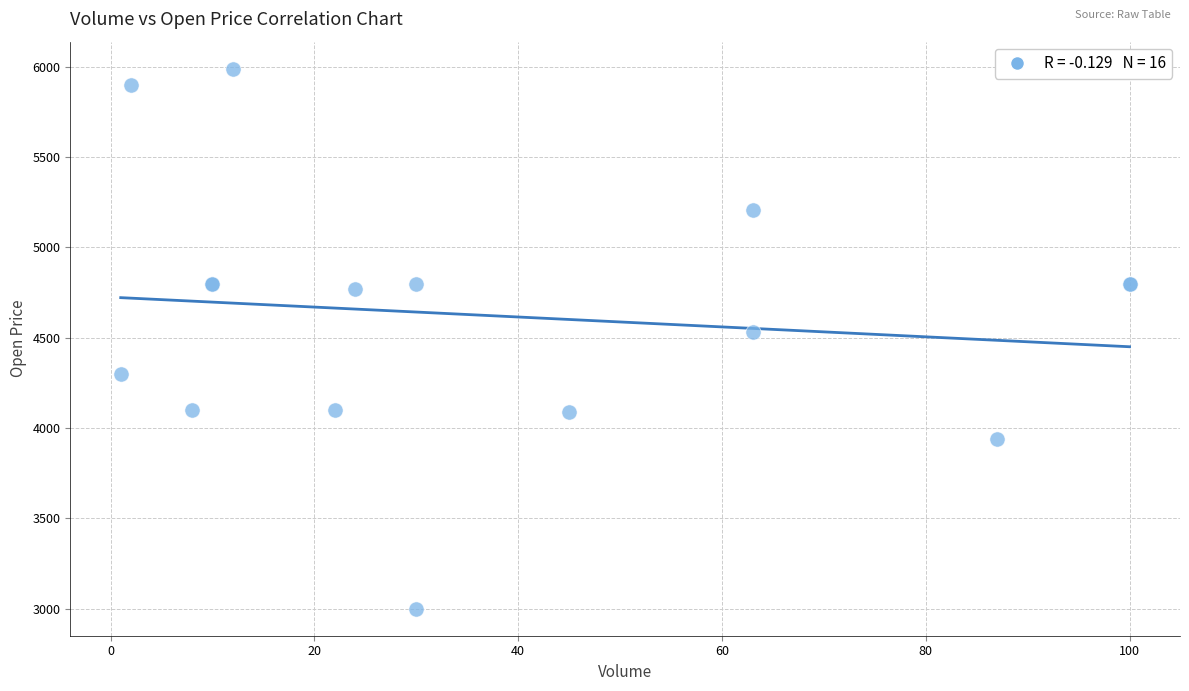

What Y value in the scatter plot is closest to 4495?

4531